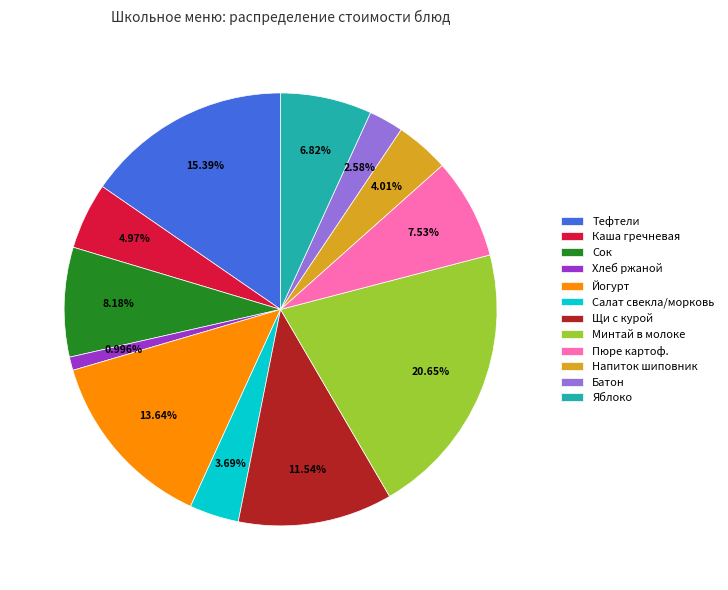

Combined, do Йогурт and Сок account for over 50%?

No